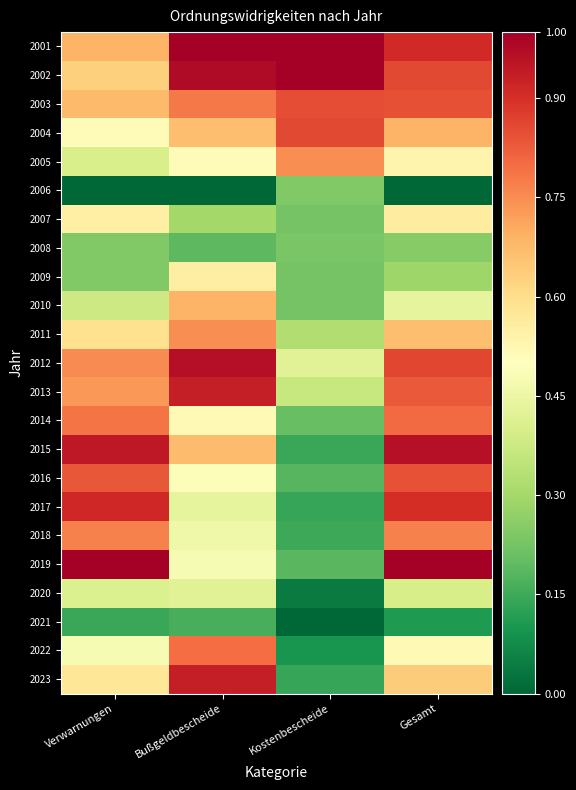

Between Kostenbescheide and Verwarnungen, which is larger?

Kostenbescheide